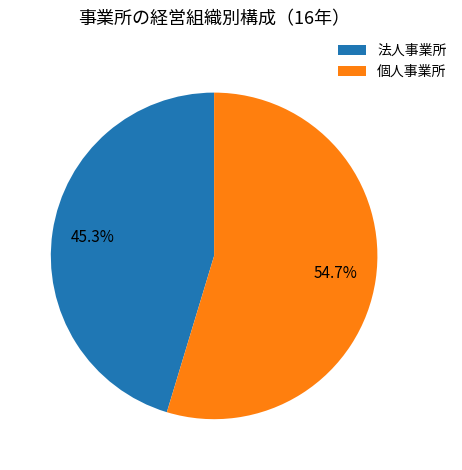

Which slice is the smallest?

法人事業所